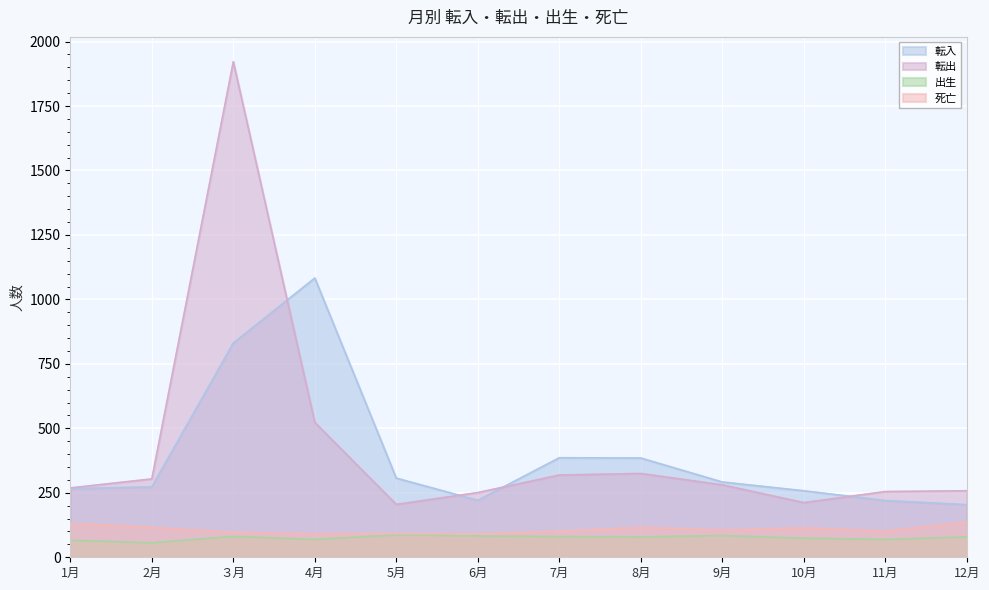

Rank the series at 4月 from lowest to highest value.

出生, 死亡, 転出, 転入